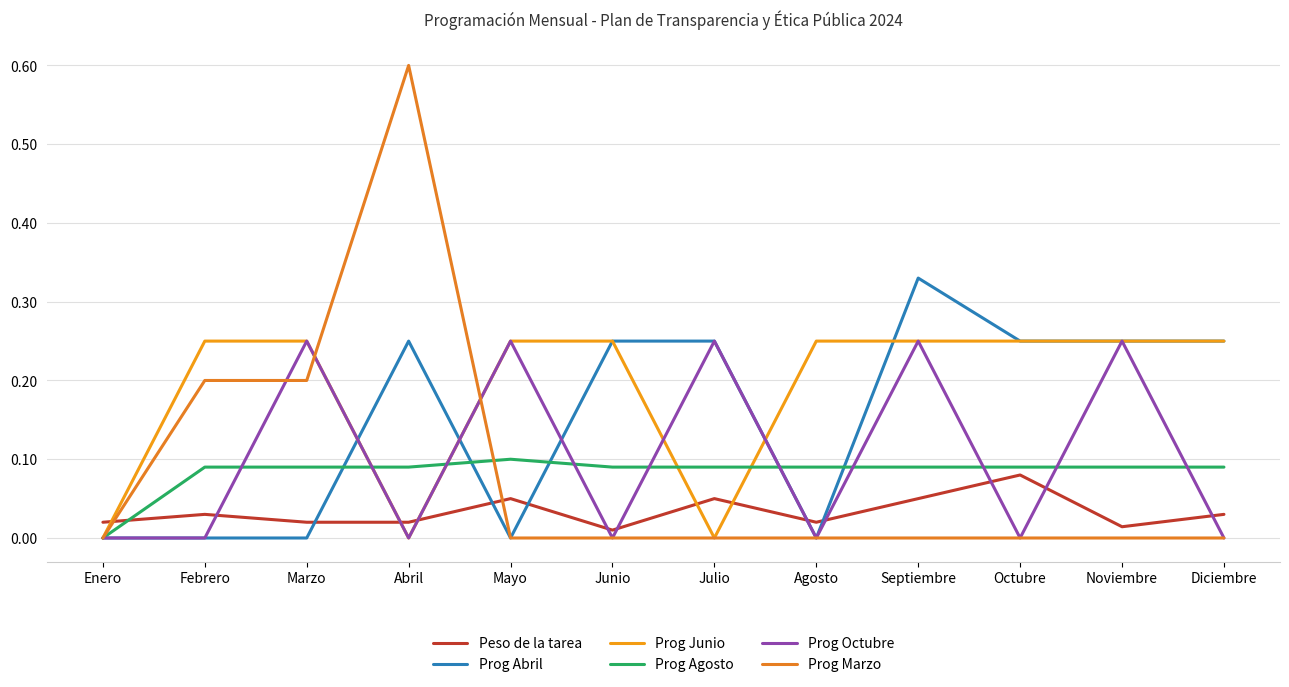

At which category does Prog Octubre reach its first local valley?

Abril